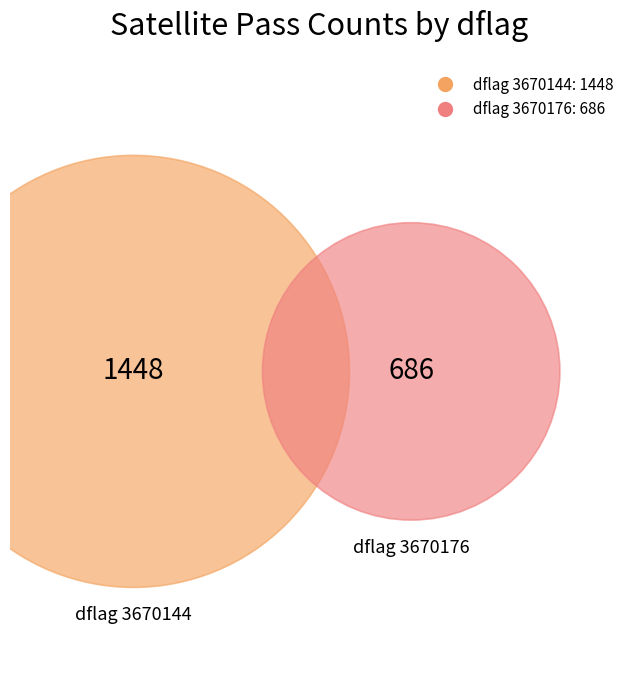

Combined, what portion of the pie is 3670176 and 3670144?

100.0%